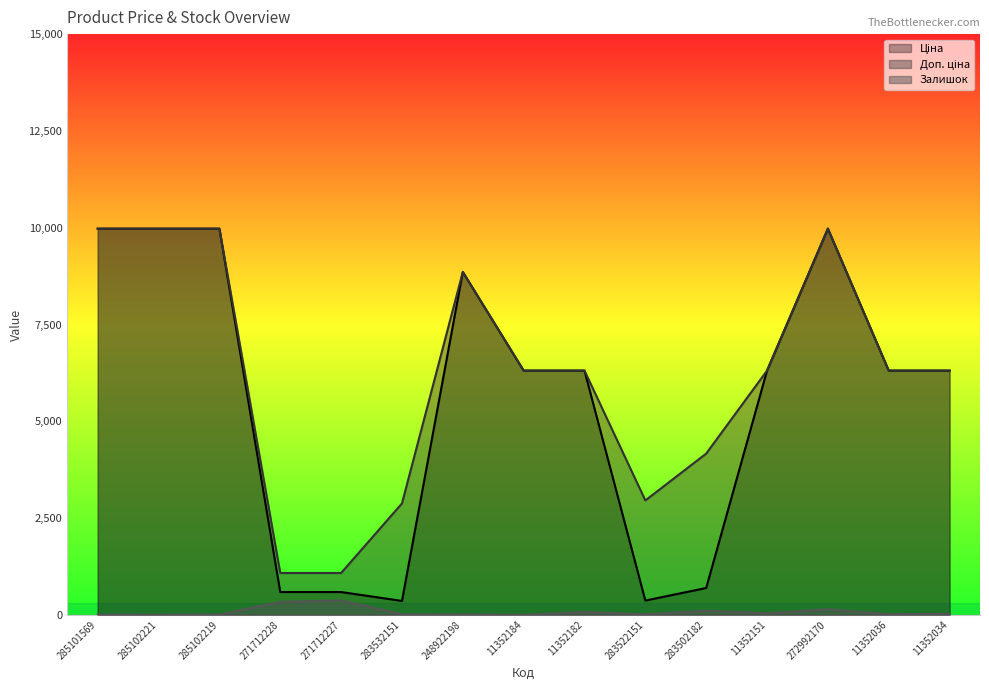

List the labels in order of Ціна value, smallest first.

283532151, 283522151, 271712228, 271712227, 283502182, 11352184, 11352182, 11352151, 11352036, 11352034, 248922198, 285101569, 285102221, 285102219, 272992170